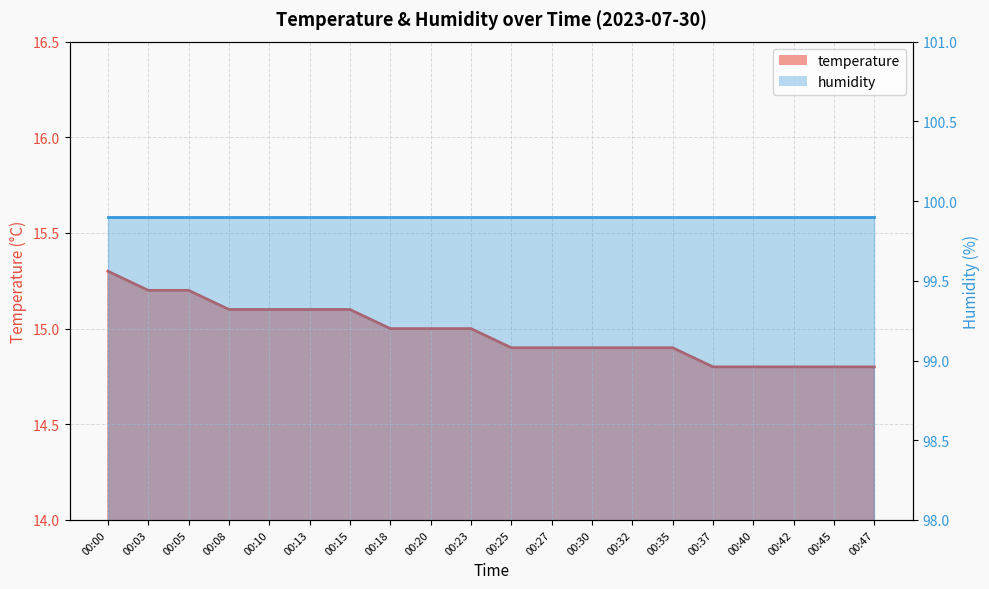

List the labels in order of value, smallest first.

00:37, 00:40, 00:42, 00:45, 00:47, 00:25, 00:27, 00:30, 00:32, 00:35, 00:18, 00:20, 00:23, 00:08, 00:10, 00:13, 00:15, 00:03, 00:05, 00:00